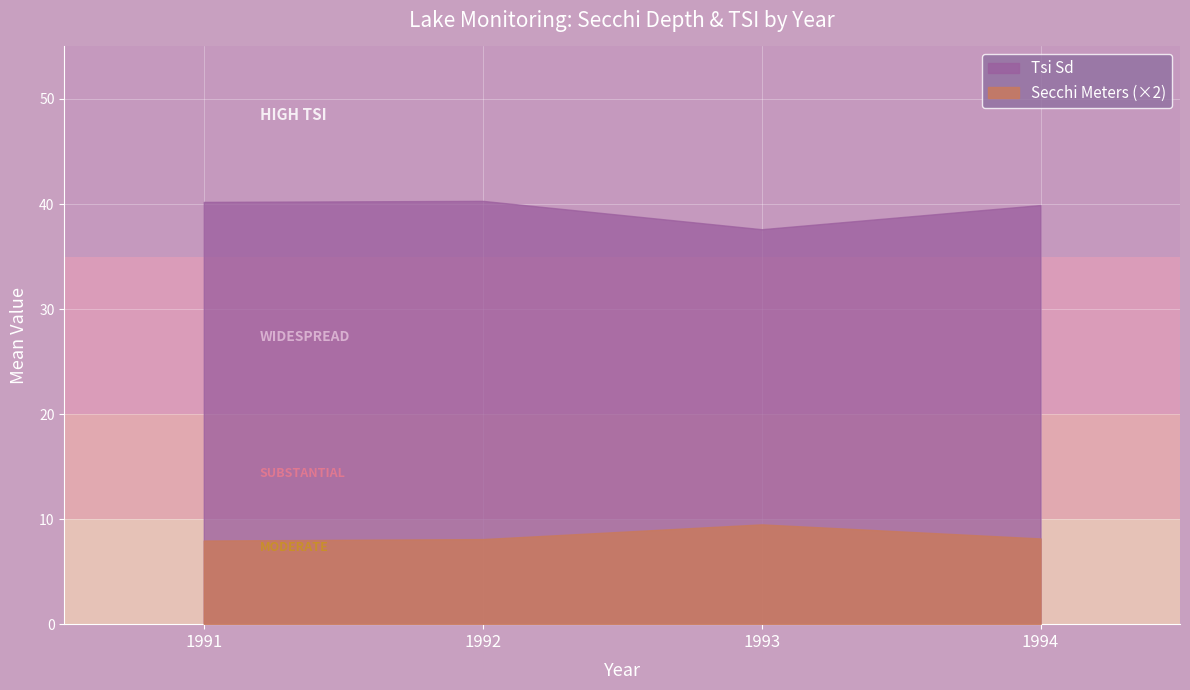

What is the maximum value shown in the chart?

40.3